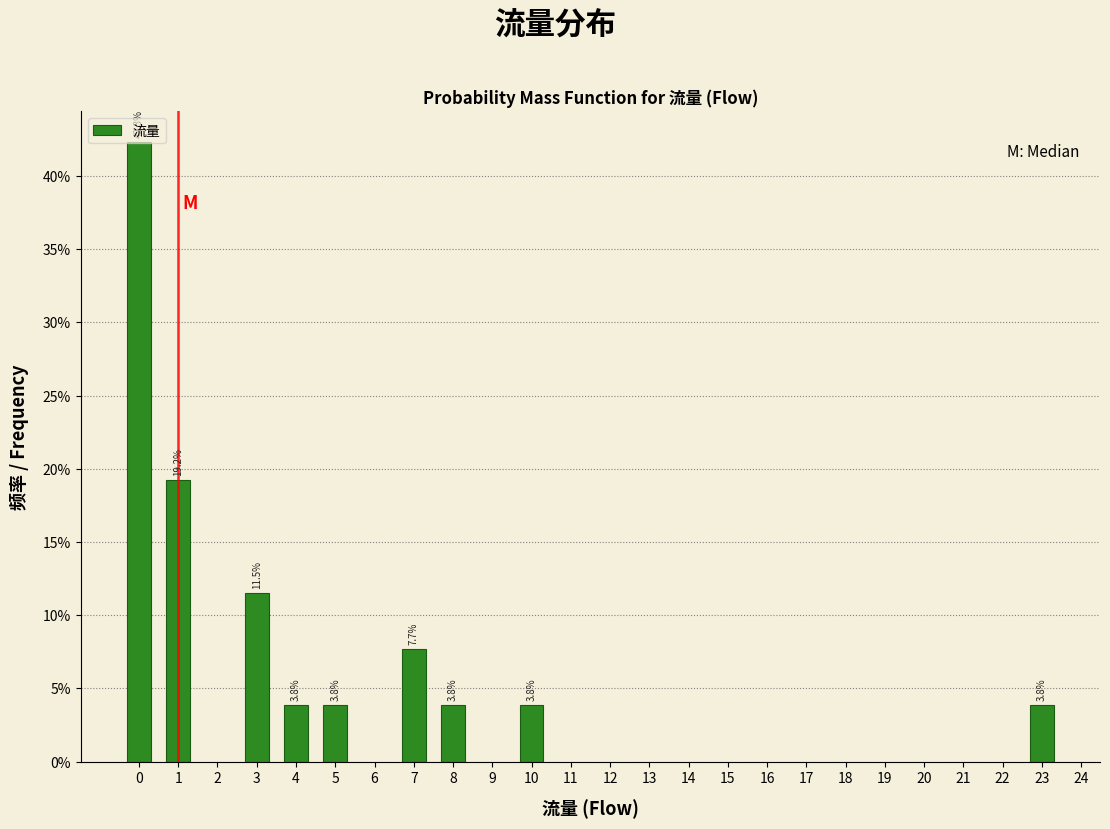

What is the value of the 2nd bar from the left?

19.2